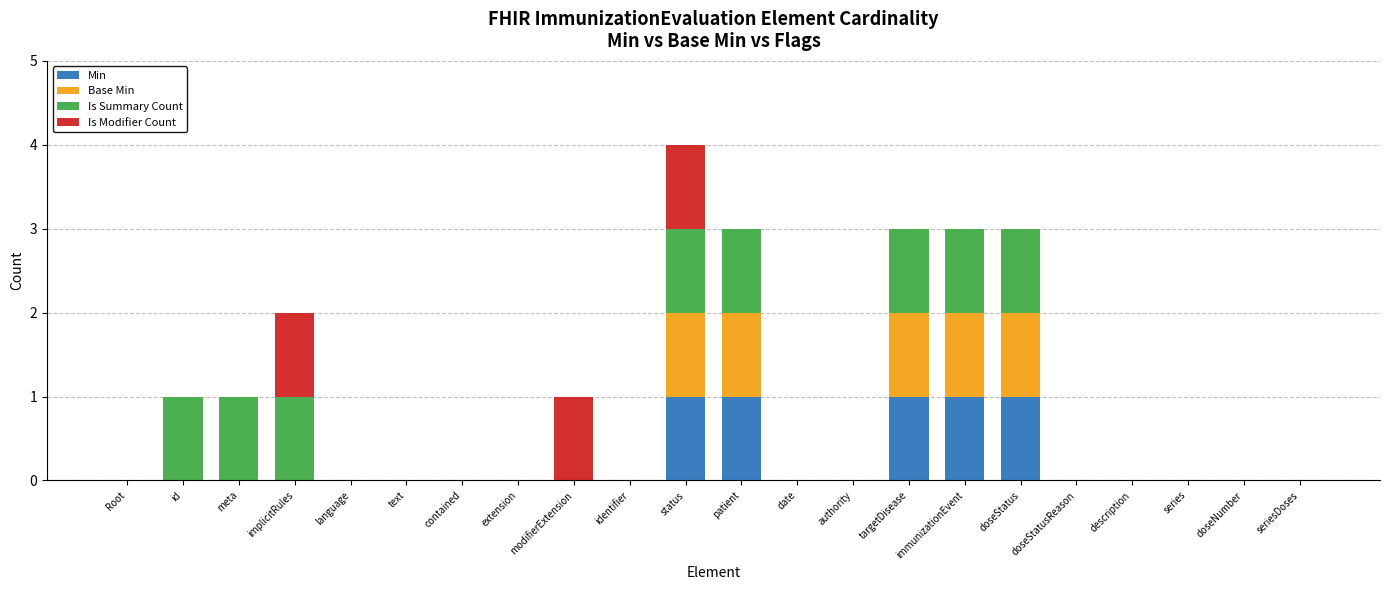

What are all the series names shown in the legend?

Min, Base Min, Is Summary Count, Is Modifier Count